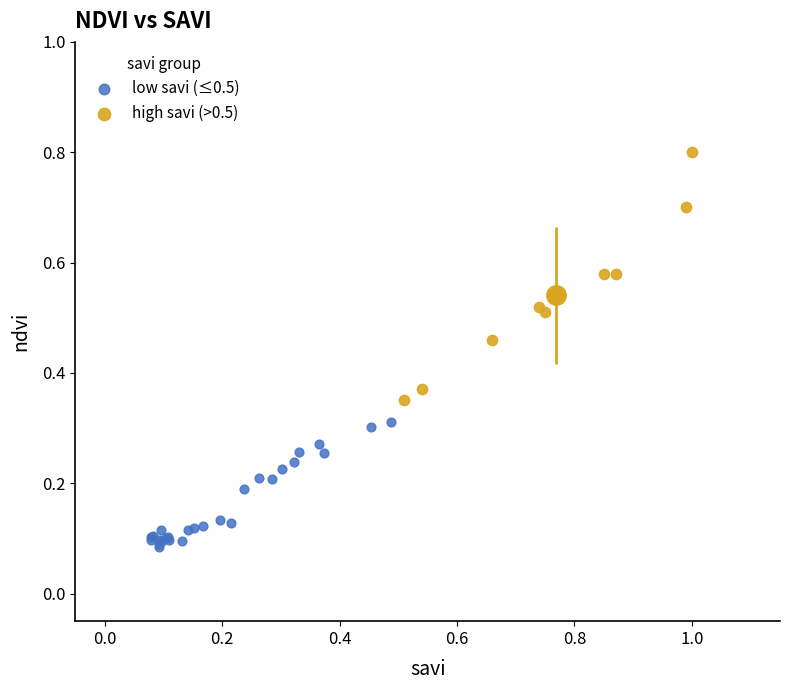

What are all the series names shown in the legend?

low savi (≤0.5), high savi (>0.5)